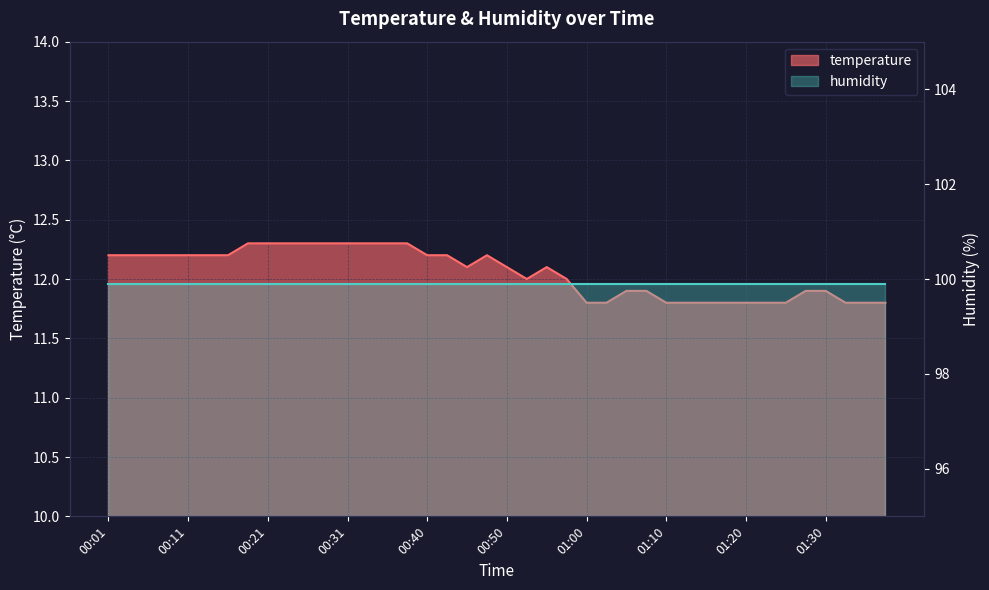

What is the approximate value at 01:05?

11.9